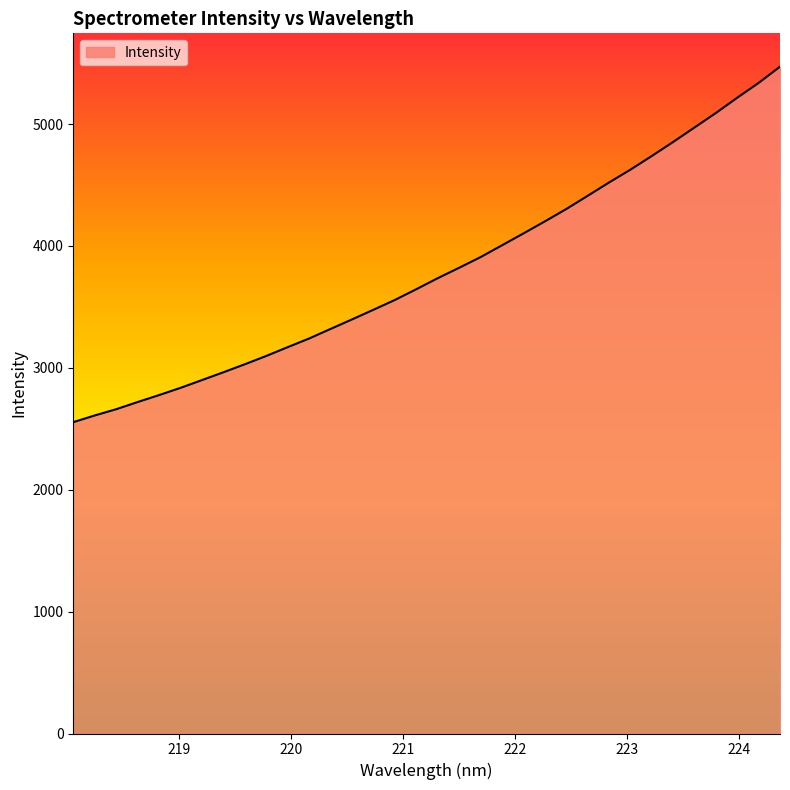

What is the minimum value shown in the chart?

2554.6